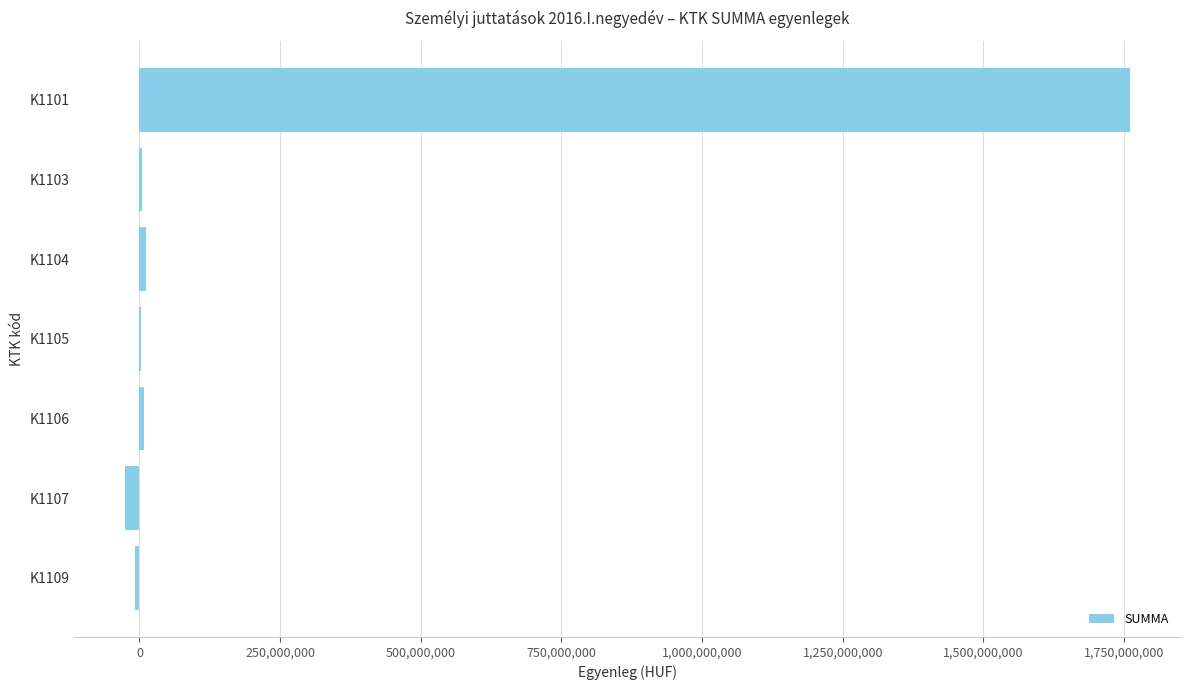

What is the sum of all values?

1752809452